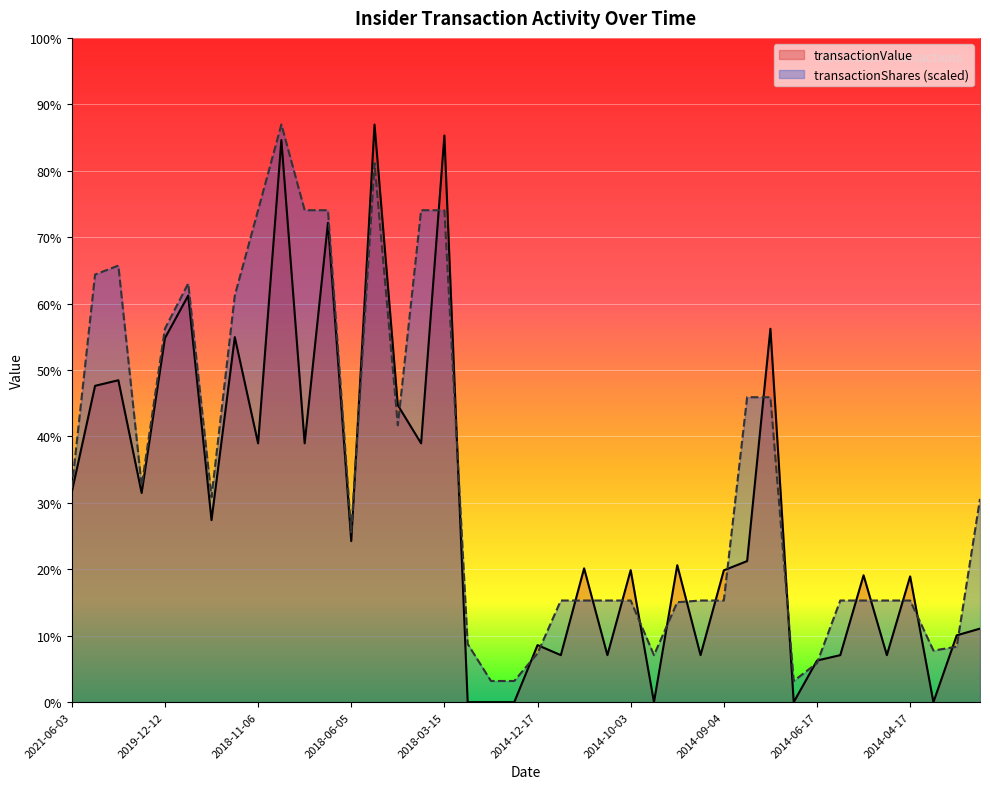

At which label does transactionShares first exceed 492952?

2021-06-03